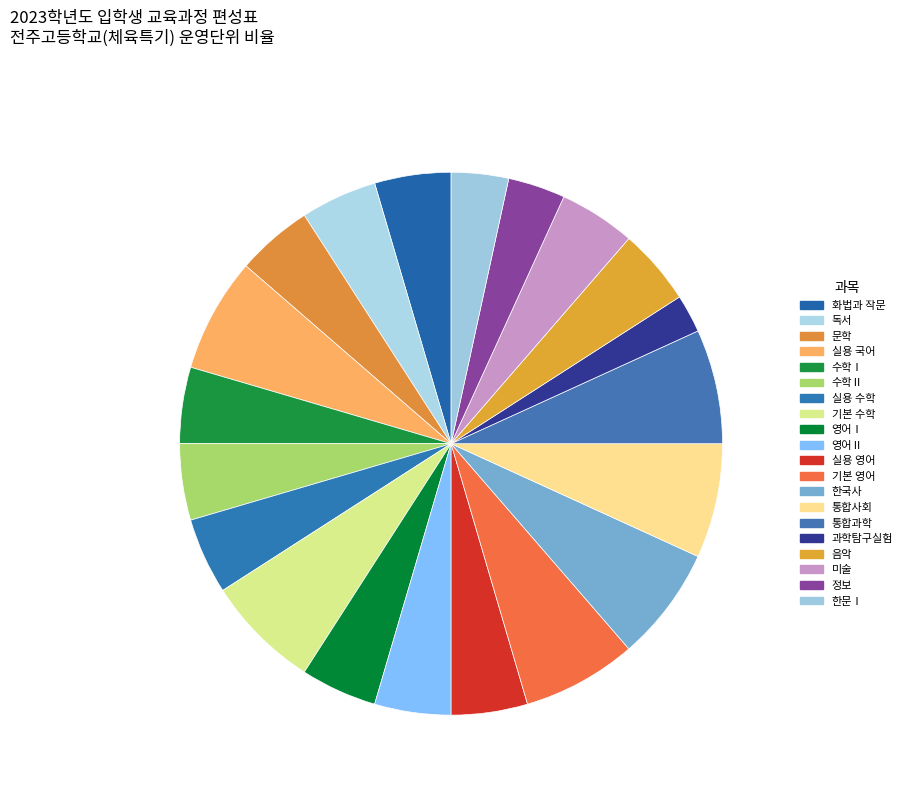

What is the largest slice in the pie chart?

실용 국어